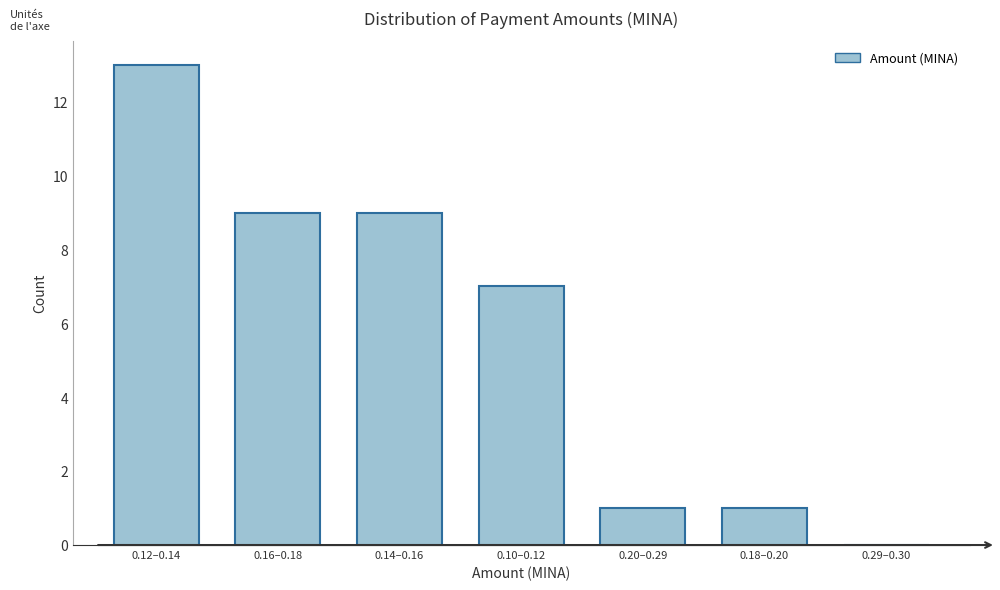

Reading left to right, transcribe all the data shown in this chart.

0.12–0.14=13	0.16–0.18=9	0.14–0.16=9	0.10–0.12=7	0.20–0.29=1	0.18–0.20=1	0.29–0.30=0